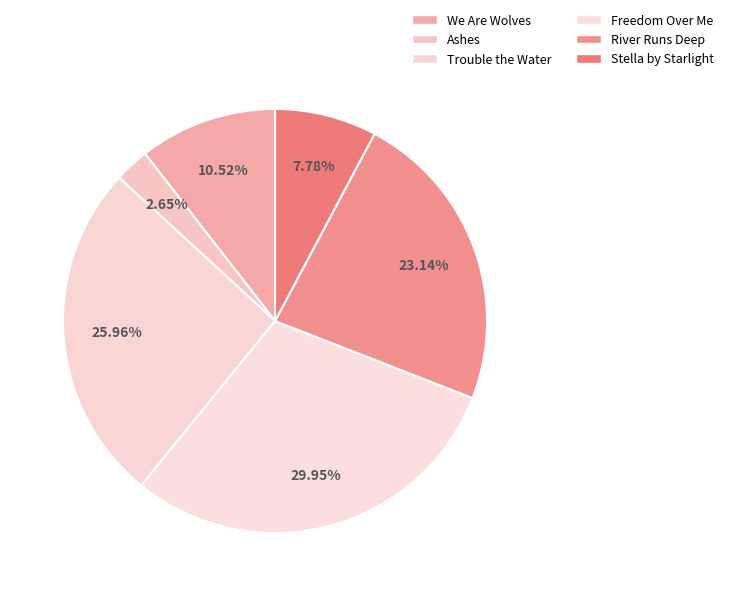

The We Are Wolves slice represents 11% of the pie. True or false?

True